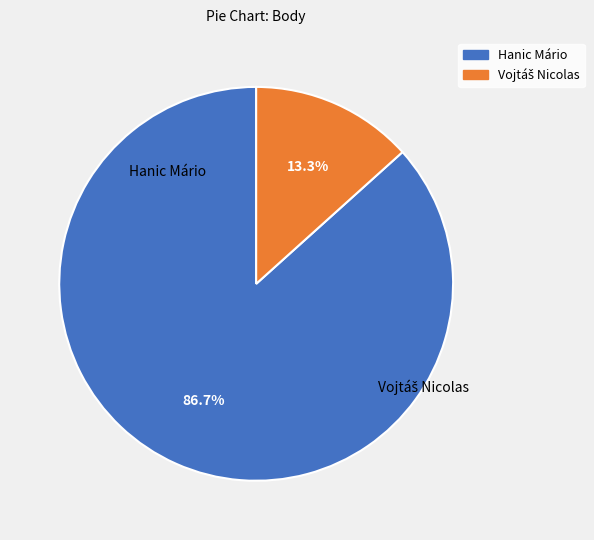

Which category has the biggest portion of the pie?

Hanic Mário